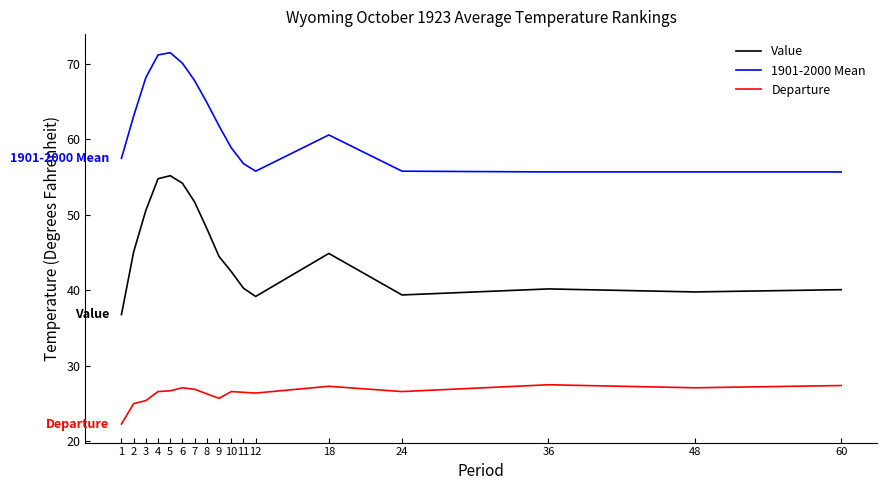

Does the chart display data point markers on the line(s)?

No